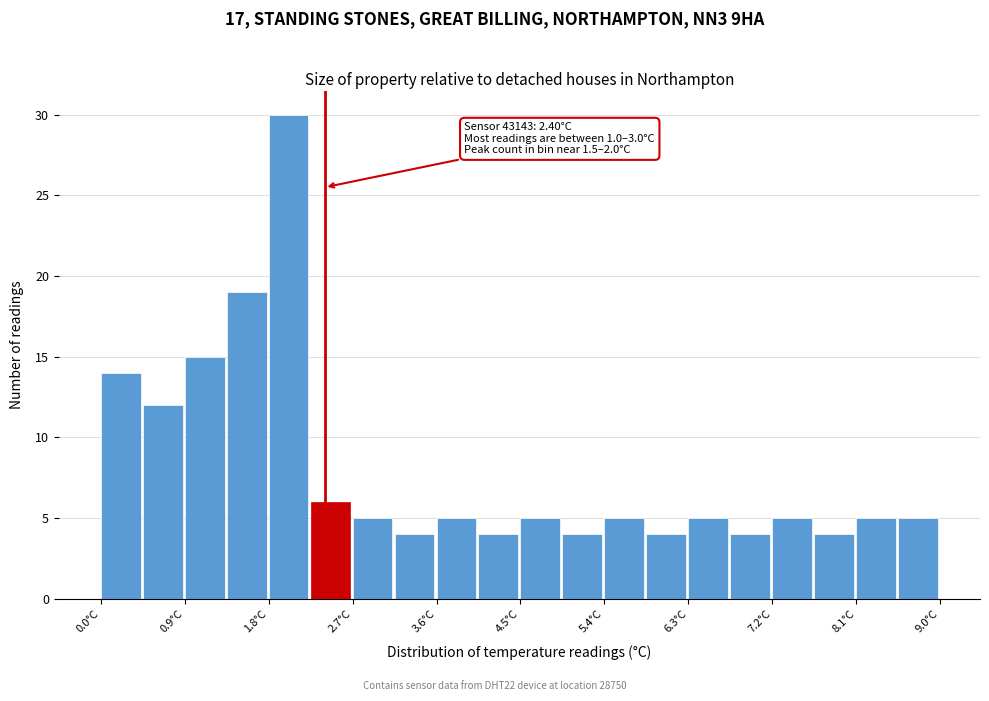

Over which range of the x-axis is the bar tallest?

1.80 to 2.25